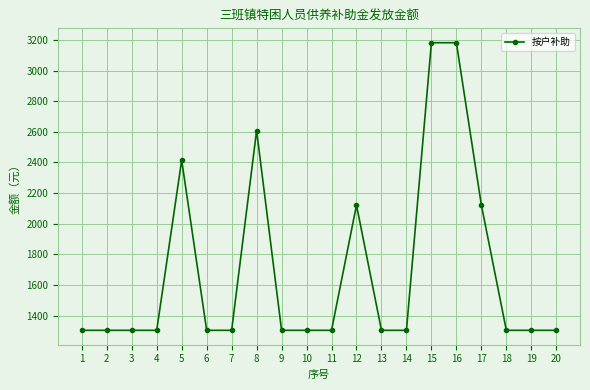

Count the number of values greater than 1304.

6